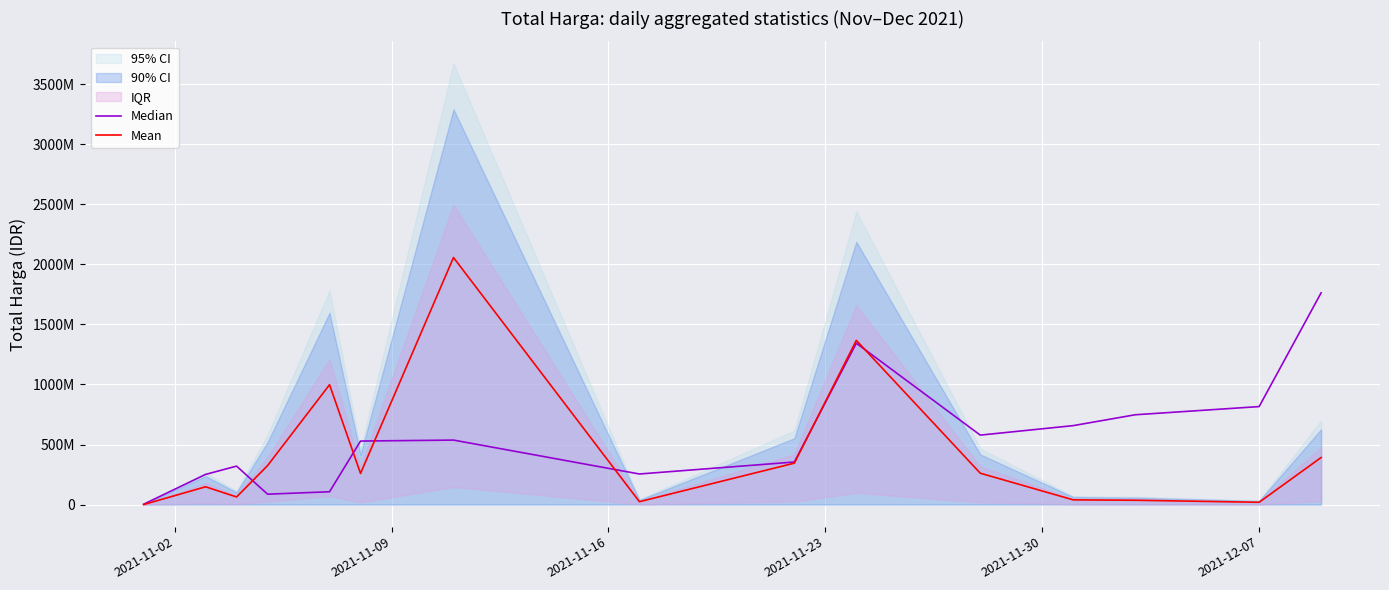

What is the value of the Median point at the 4th from the left?

86691251.8